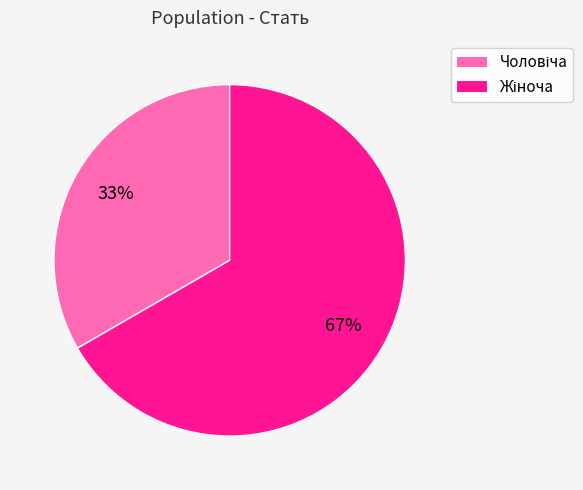

Is there a majority slice in this chart?

Yes